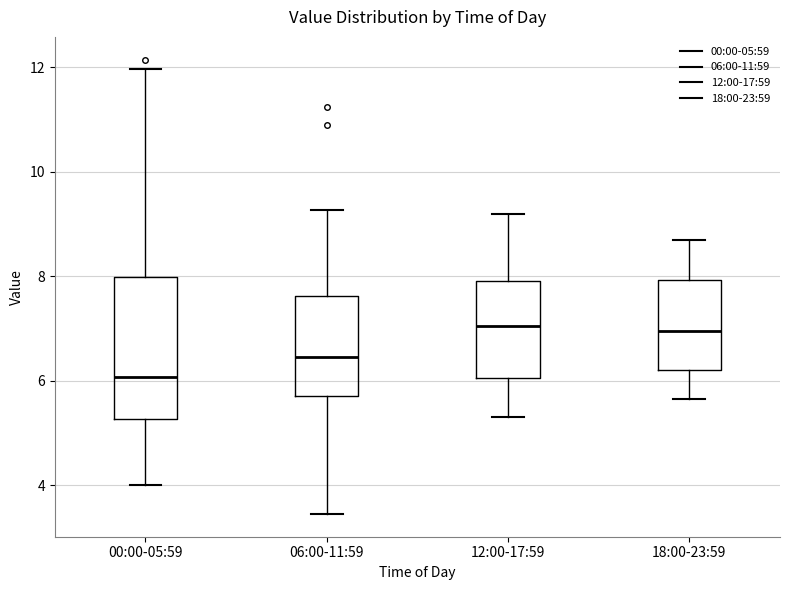

Which box is the tallest, from its lower edge to its upper edge?

00:00-05:59